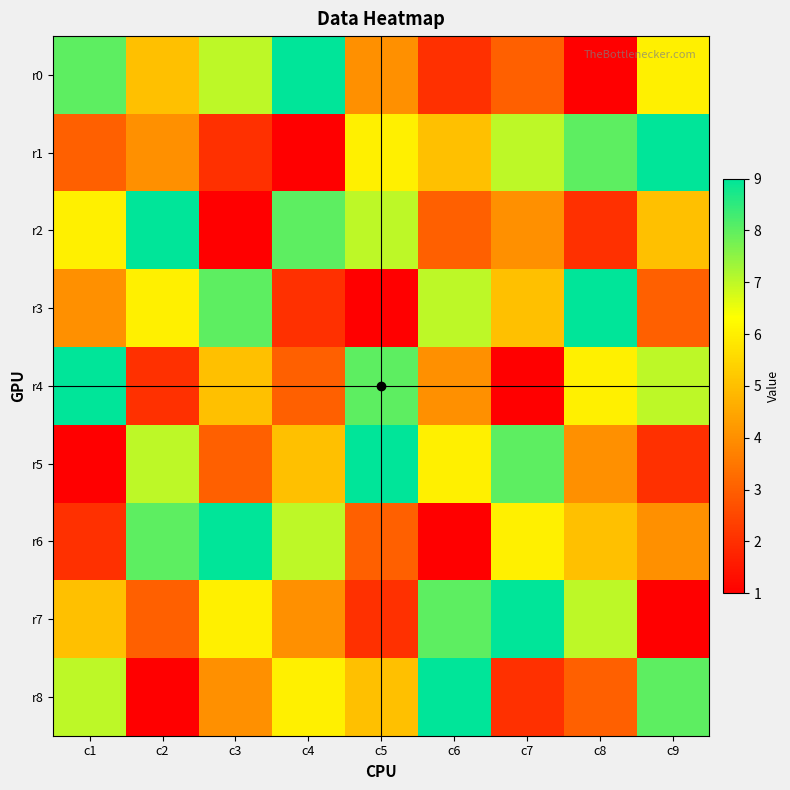

At which category is the sum across all series the highest?

c1